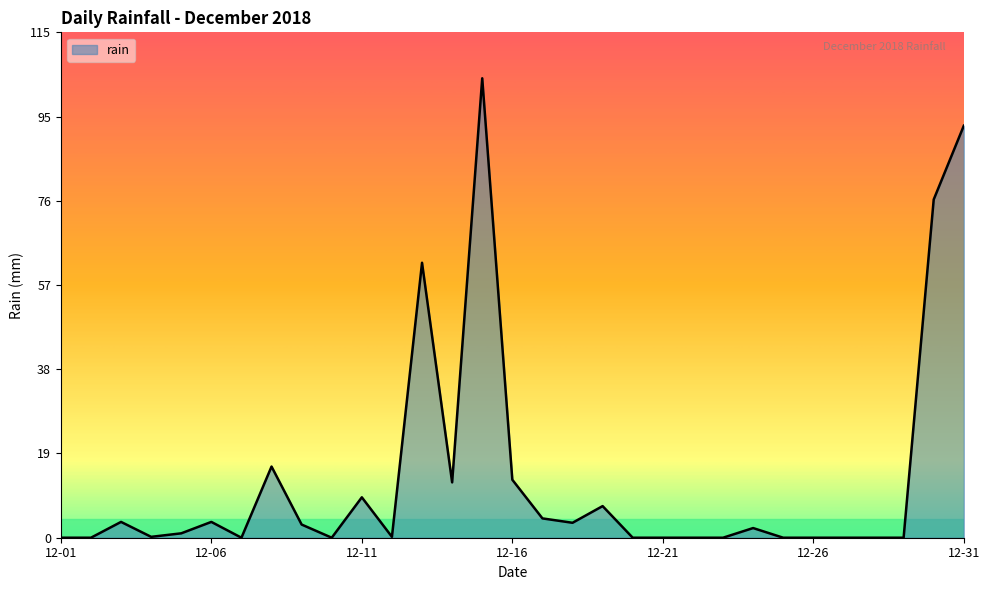

What is the greatest value displayed?

104.6